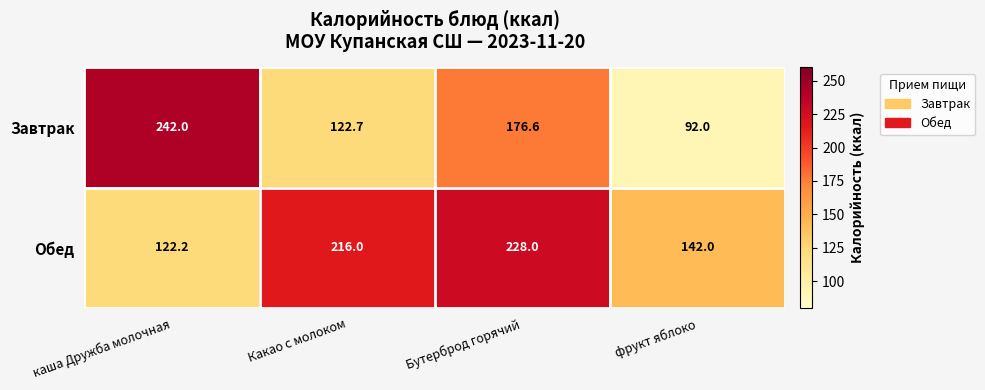

What is the sum of all Завтрак values?

633.3